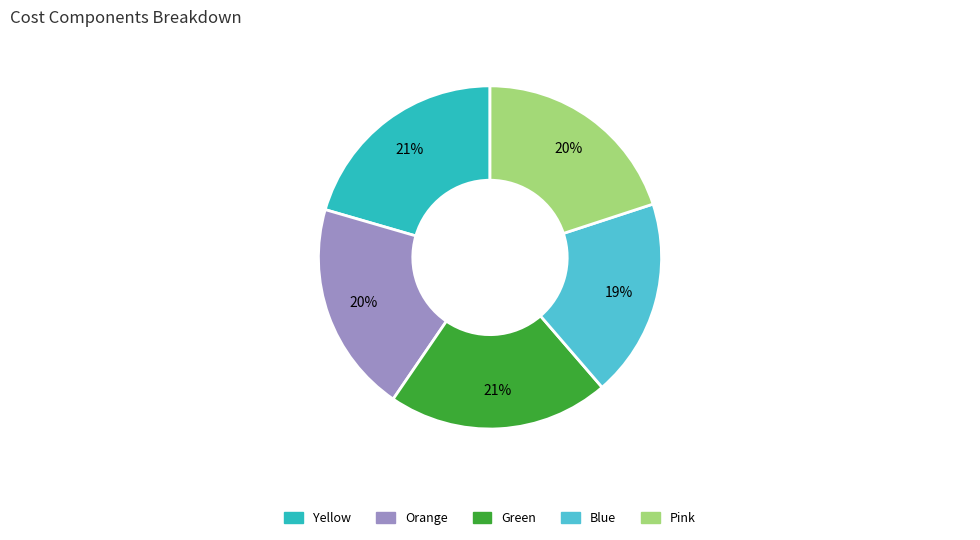

What percentage is the Orange slice, to the nearest percent?

20%